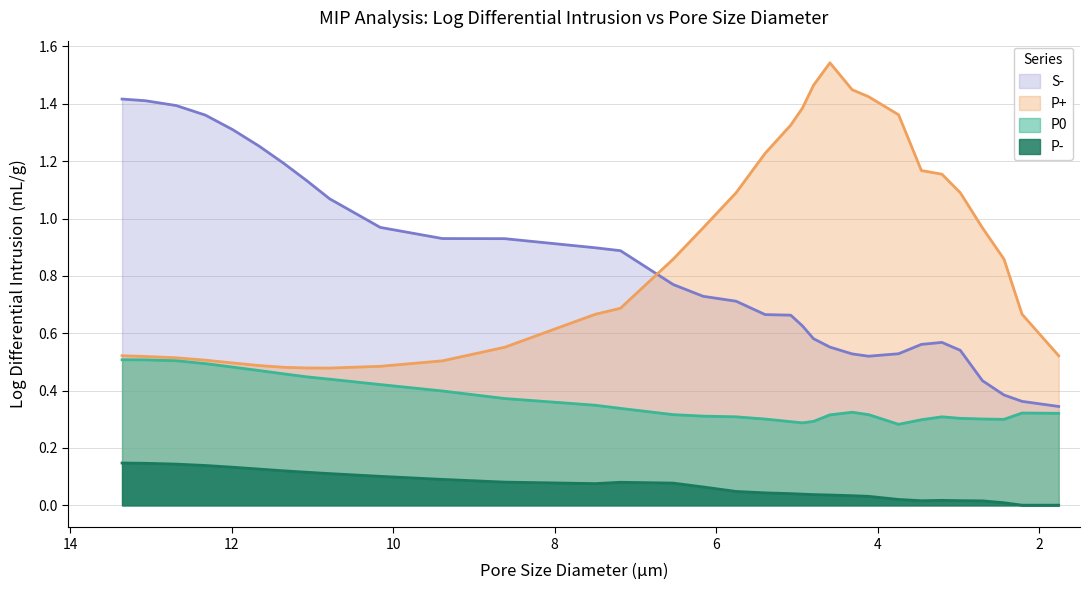

Between 7.4958 and 6.16047, which series saw the biggest shift?

P+